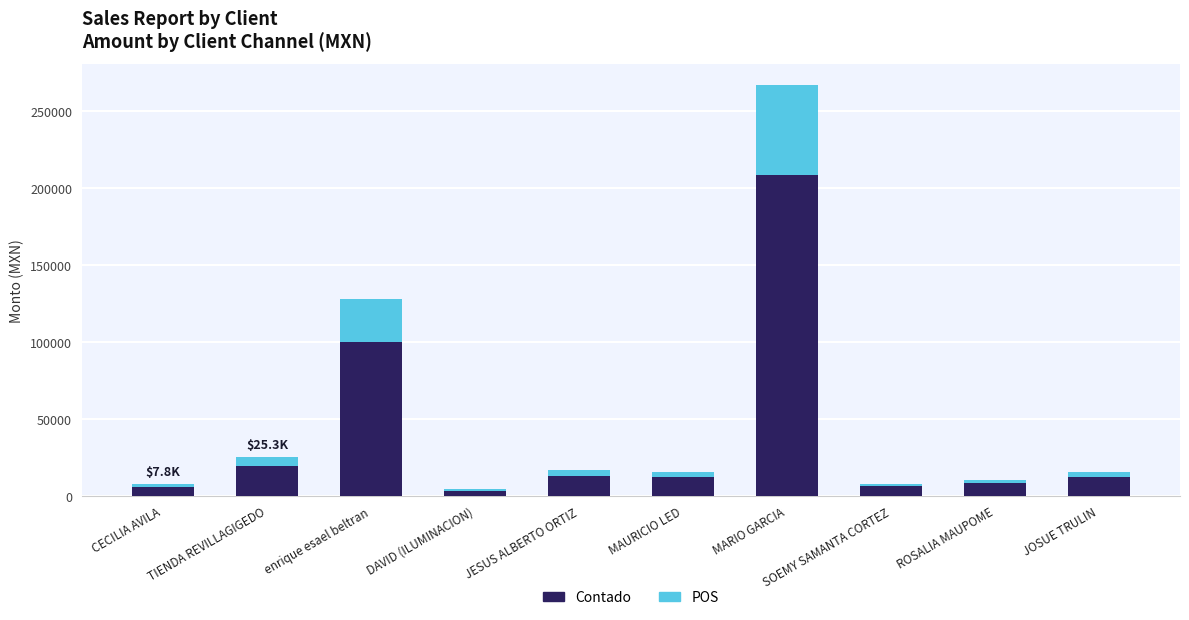

The Contado series shows 6240.0 at SOEMY SAMANTA CORTEZ. True or false?

True